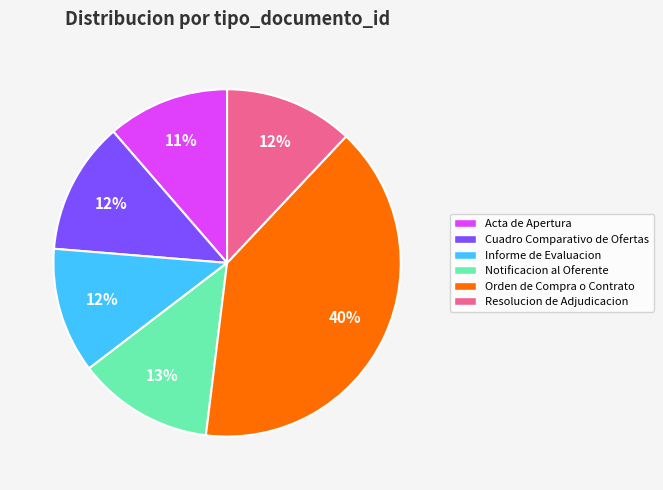

Which category has the biggest portion of the pie?

Orden de Compra o Contrato